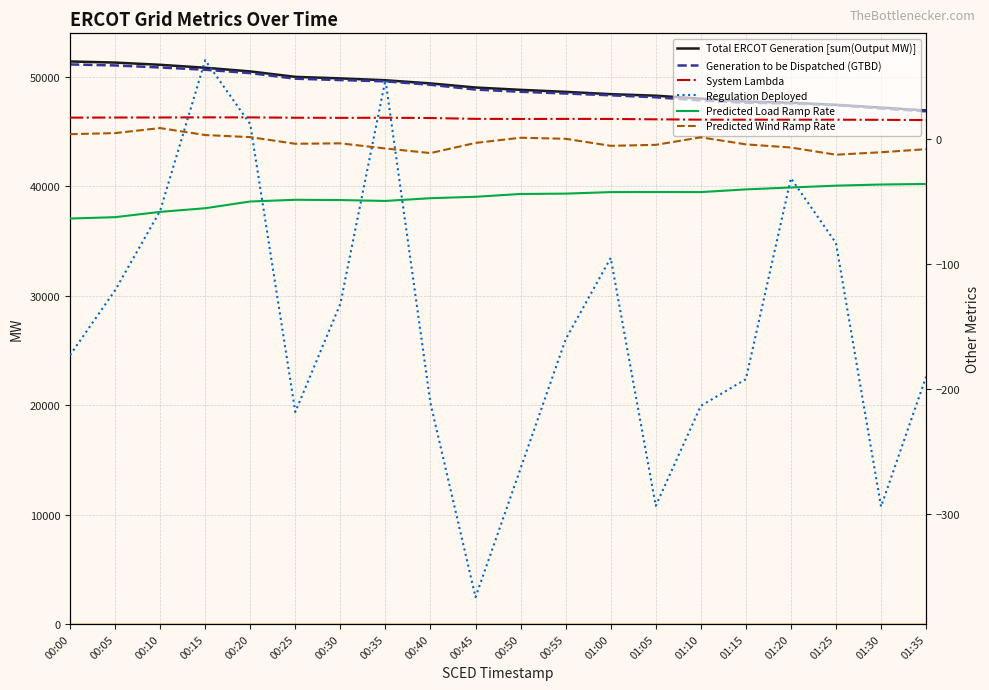

True or false: Predicted Load Ramp Rate and Total ERCOT Generation [sum(Output MW)] intersect in this chart.

False